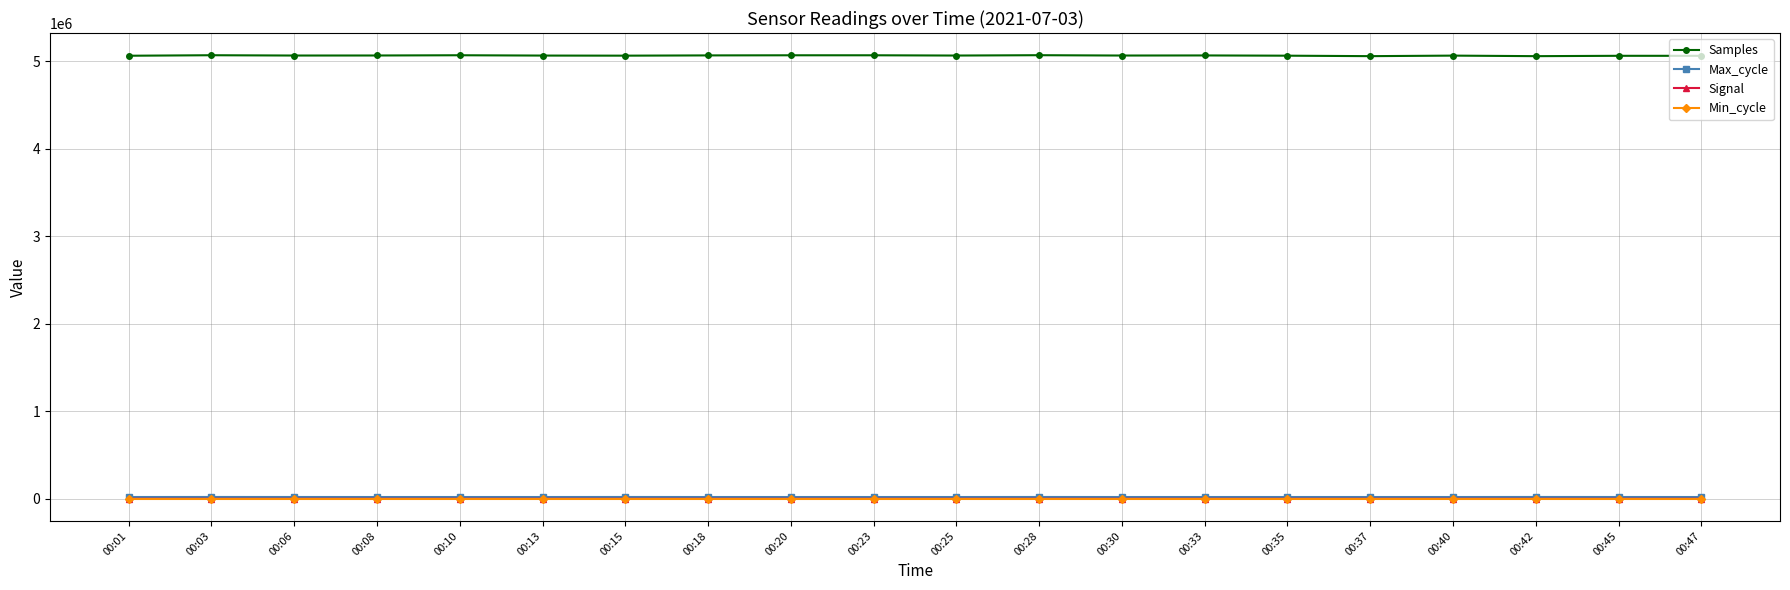

Which series has the largest range (max minus min)?

Samples